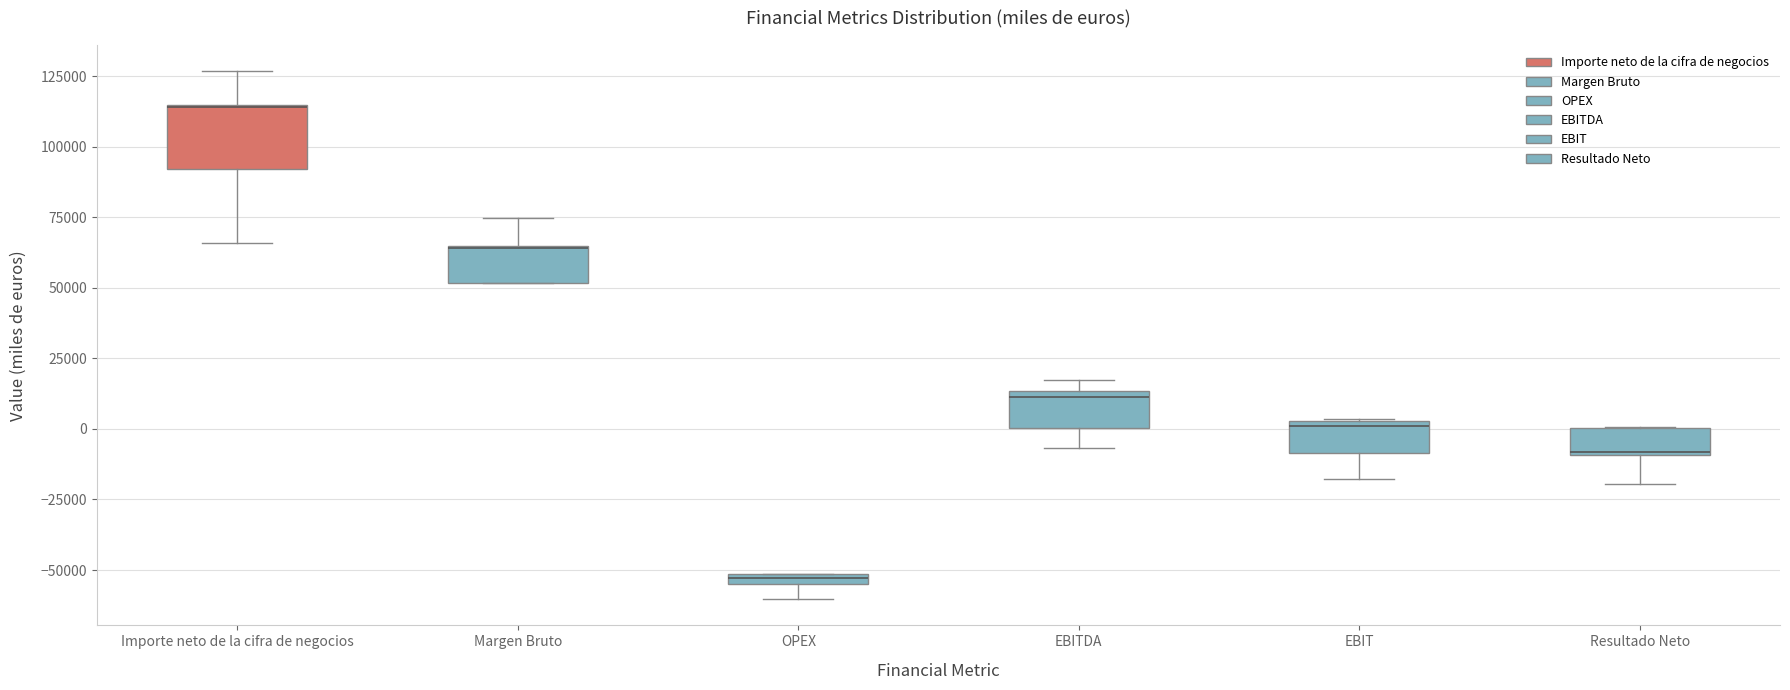

Which box is the tallest, from its lower edge to its upper edge?

Importe neto de la cifra de negocios